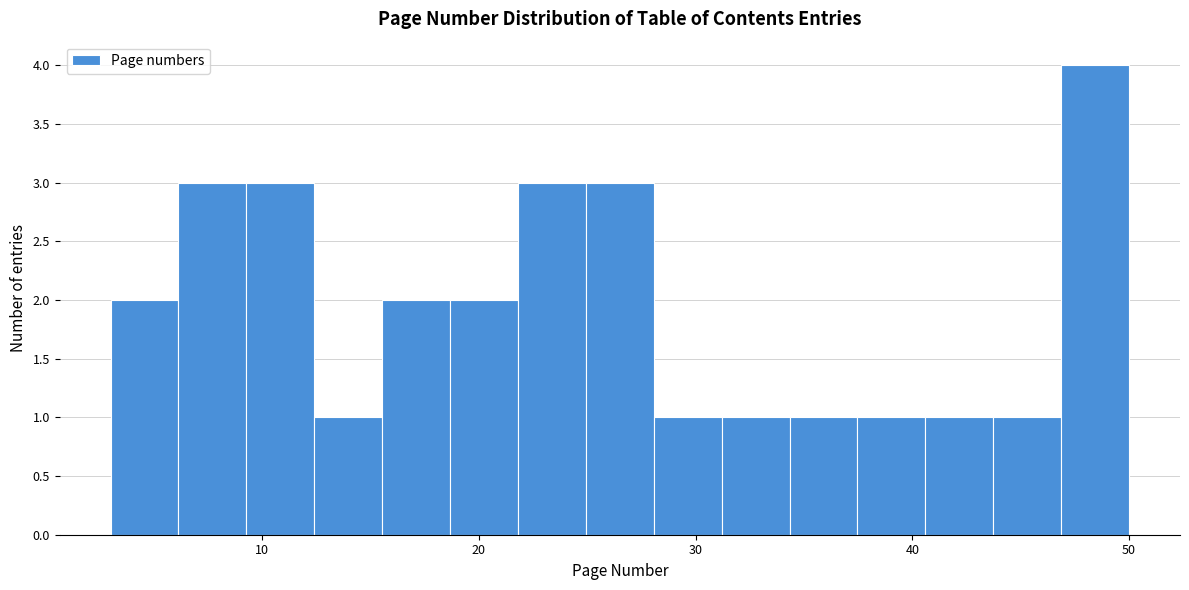

Read against the x-axis, roughly where is the centre of the tallest bar?

48